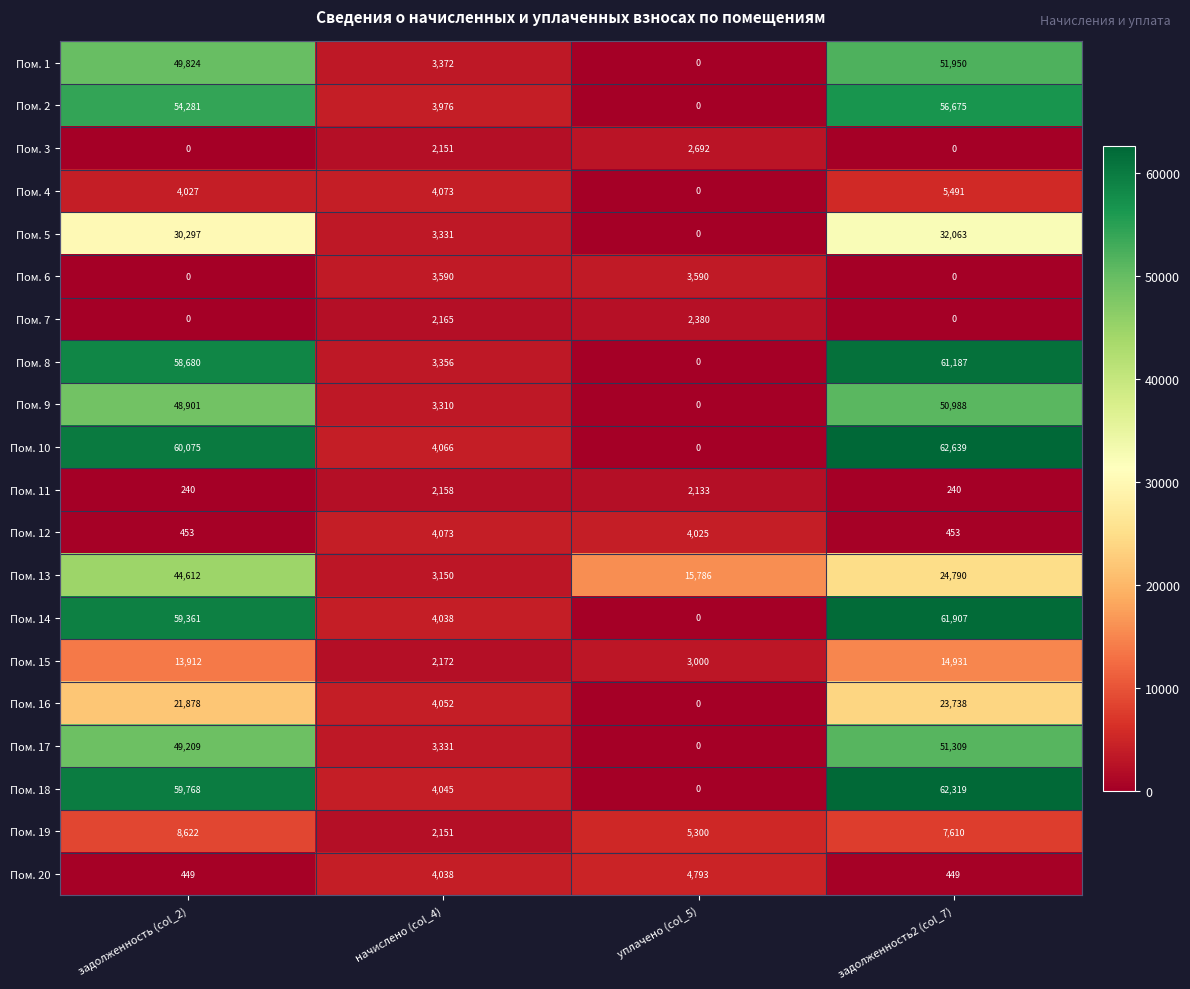

List the series in order of their peak value, lowest first.

Пом. 11, Пом. 7, Пом. 3, Пом. 6, Пом. 12, Пом. 20, Пом. 4, Пом. 19, Пом. 15, Пом. 16, Пом. 5, Пом. 13, Пом. 9, Пом. 17, Пом. 1, Пом. 2, Пом. 8, Пом. 14, Пом. 18, Пом. 10